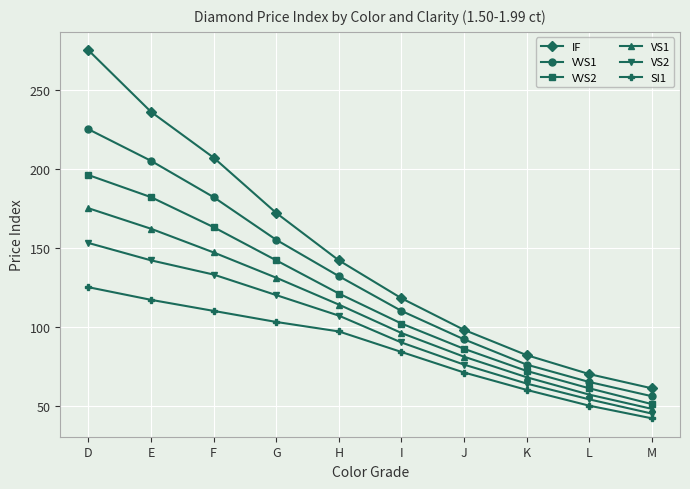

What is the approximate value of VS2 at J?

76